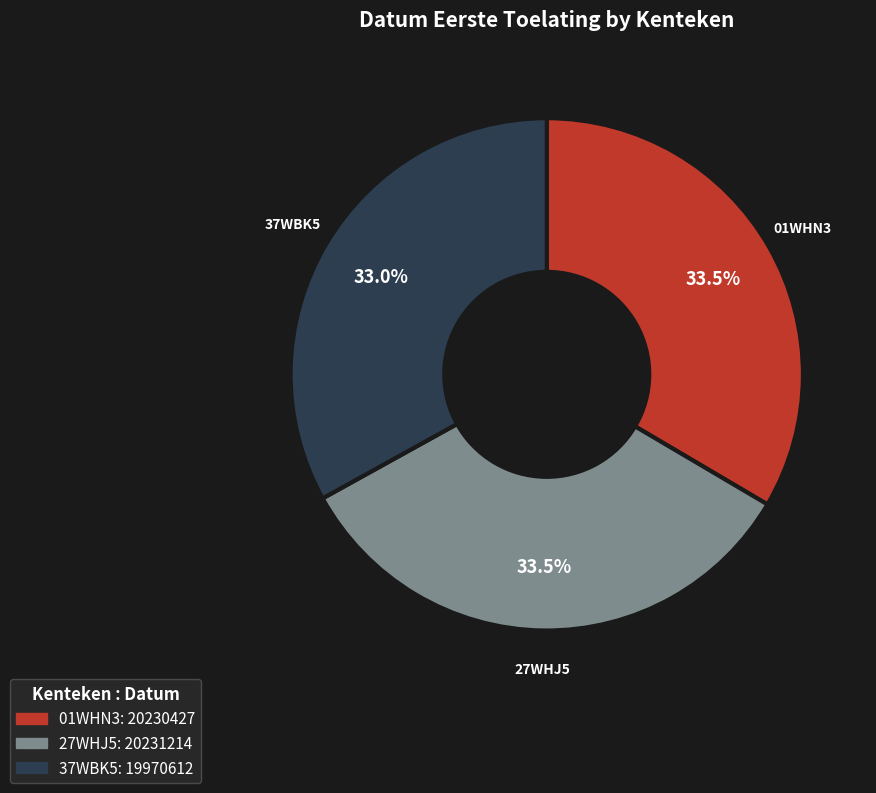

Combined, what portion of the pie is 27WHJ5 and 37WBK5?

66.5%